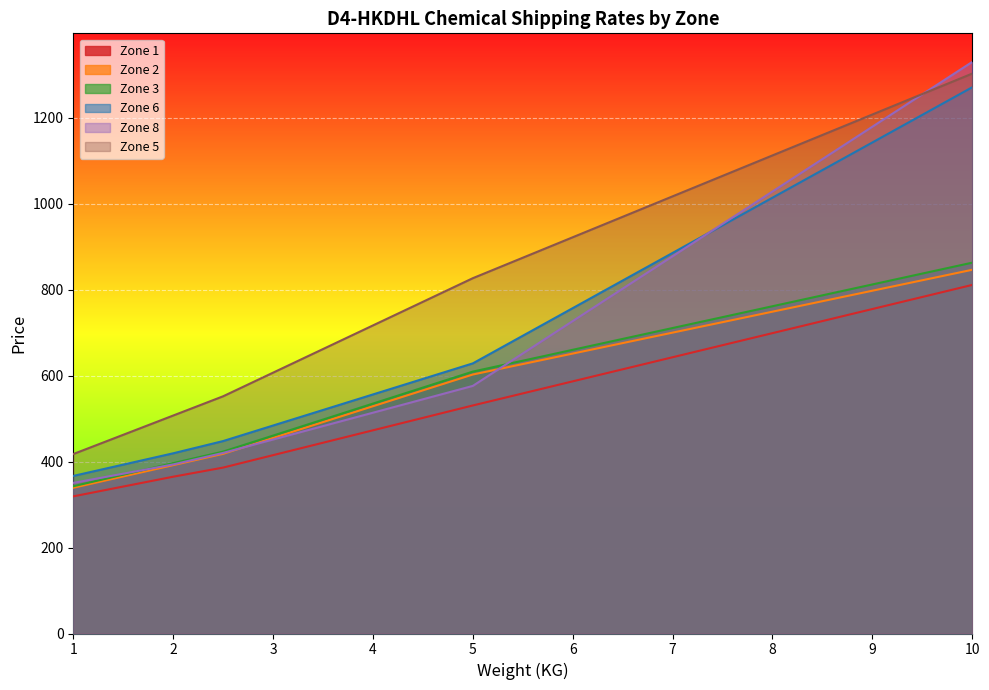

Which series has the largest total across all categories?

Zone 5